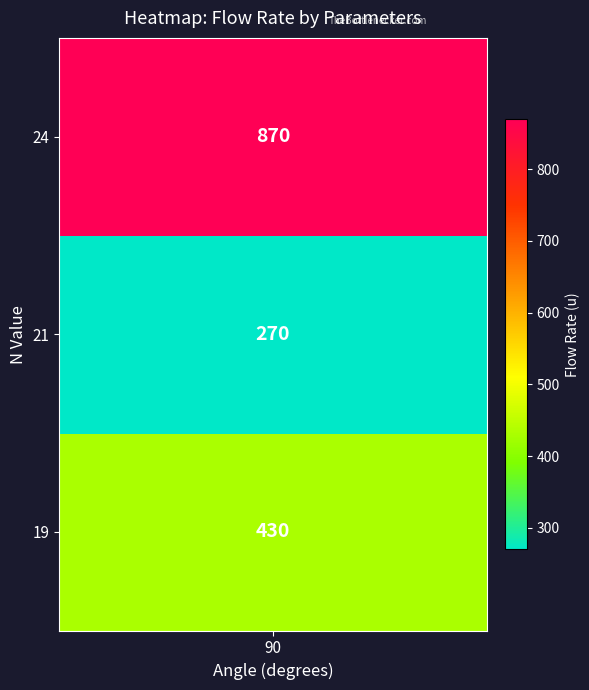

What is the change in value from 19 to 21?

-160